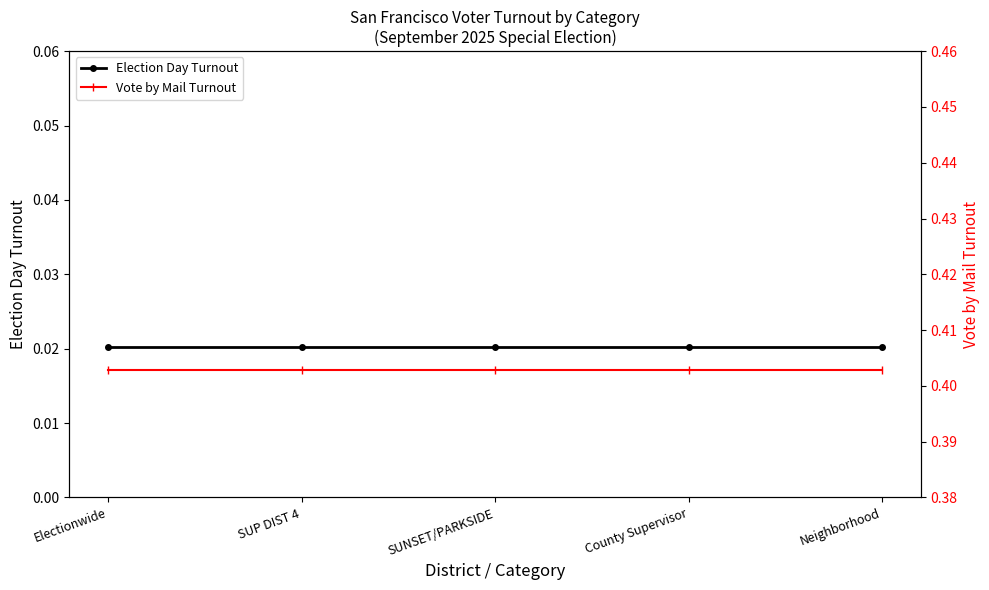

True or false: Vote by Mail Turnout and Election Day Turnout cross at least once.

False